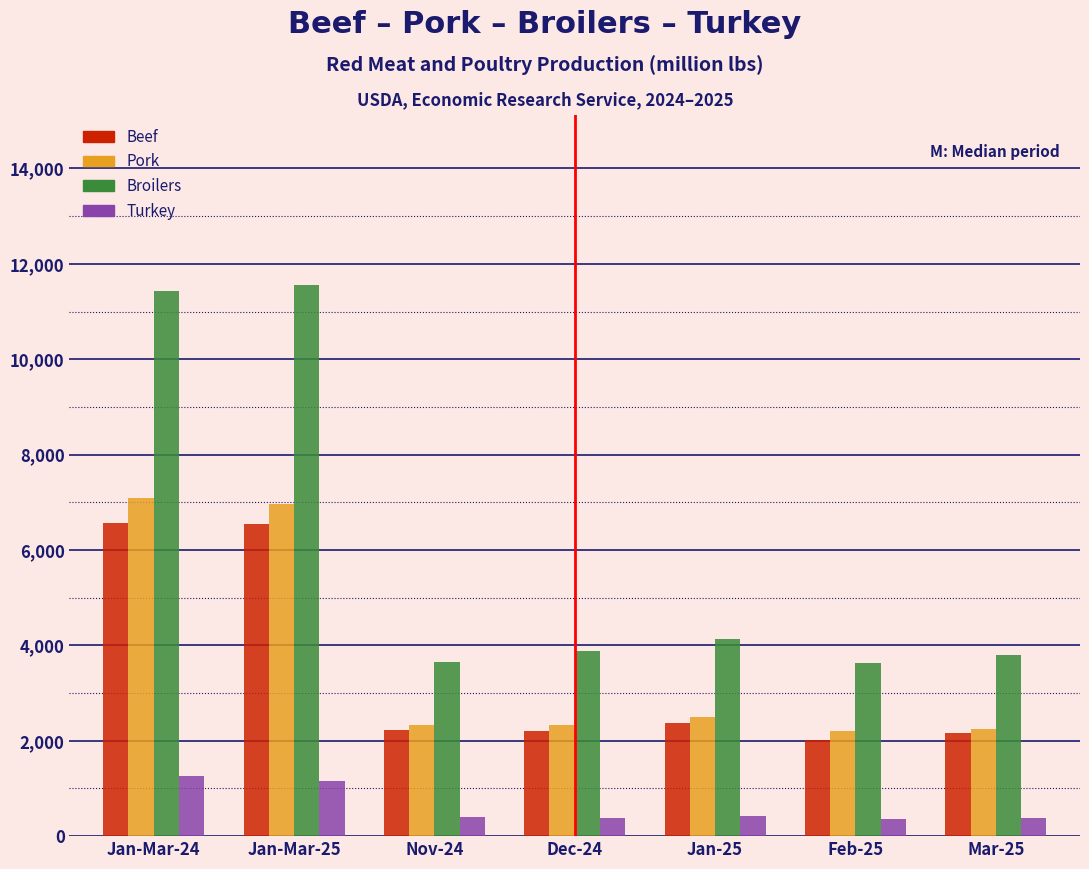

What is the total value across all series at Jan-Mar-25?

26208.0